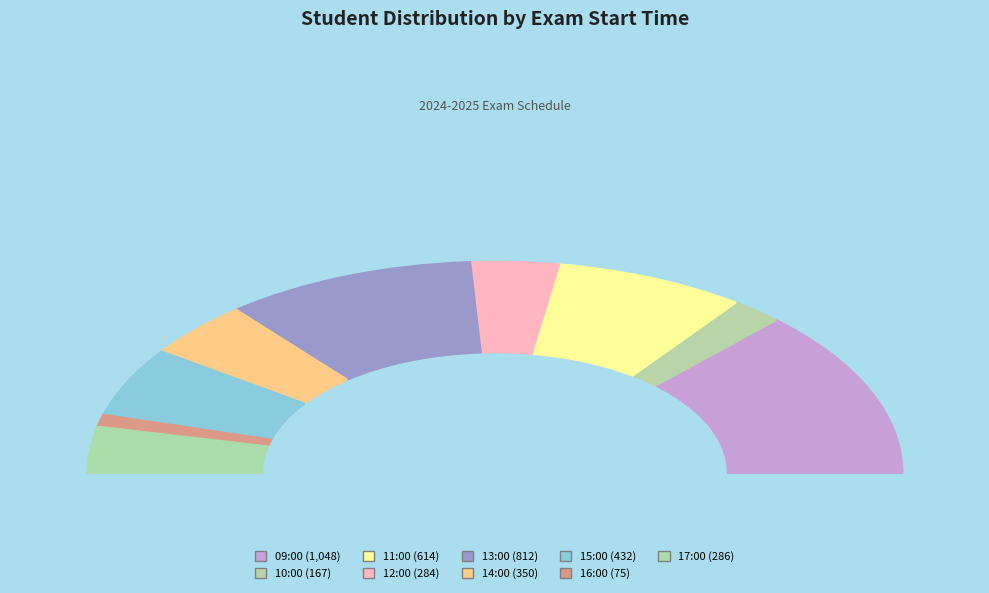

True or false: 12:00 accounts for 14% of the total.

False